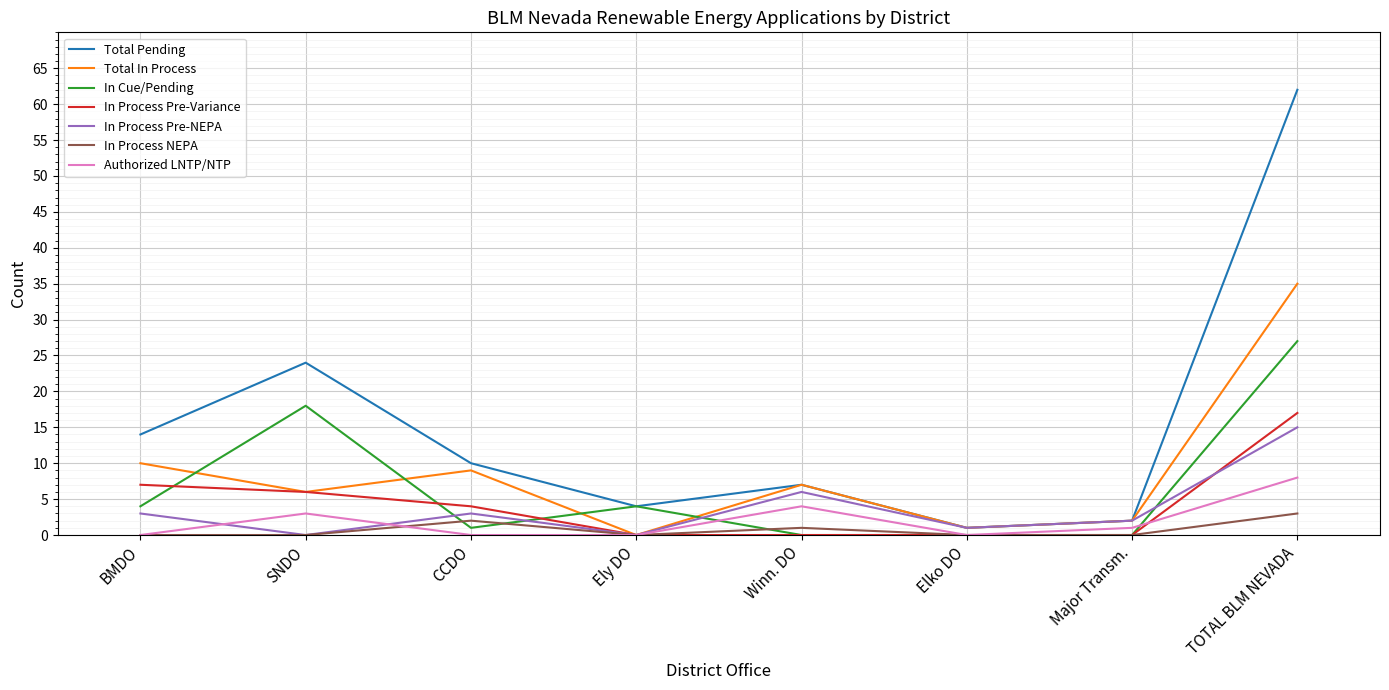

Which series has the largest range (max minus min)?

Total Pending